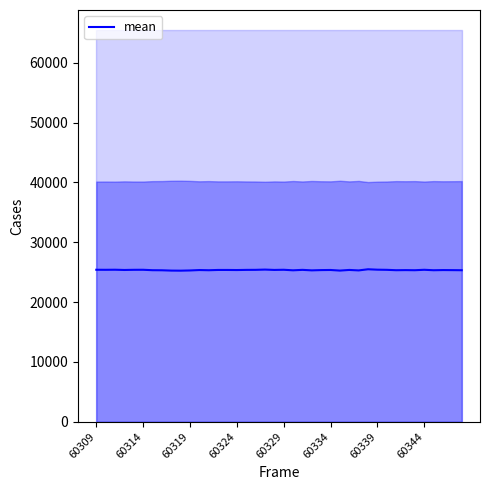

The value of mean at 60319 is 25283. True or false?

True